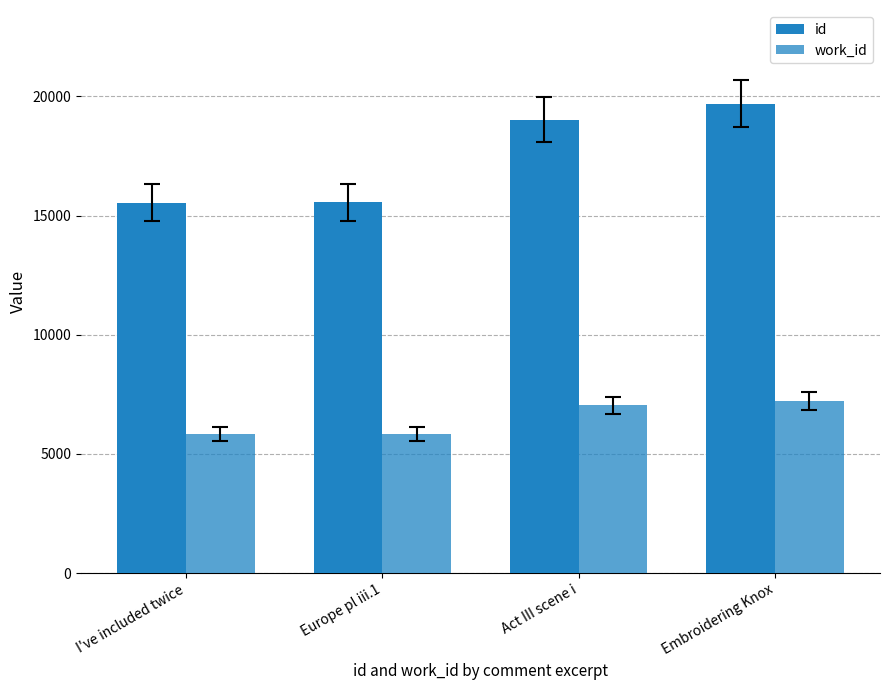

What is the difference between the work_id values at I've included twice and Act III scene i?

1212